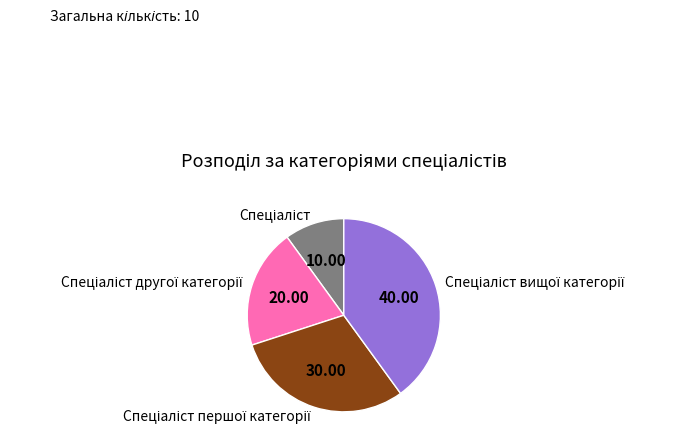

Does any single category account for the majority?

No